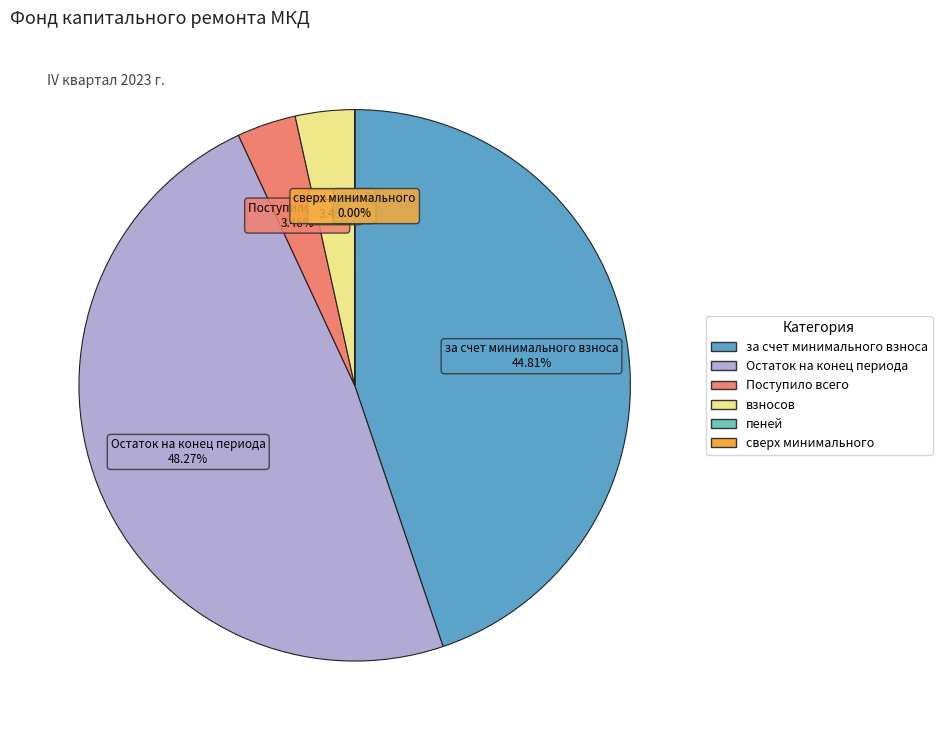

Is there any slice that represents more than half of the pie?

No